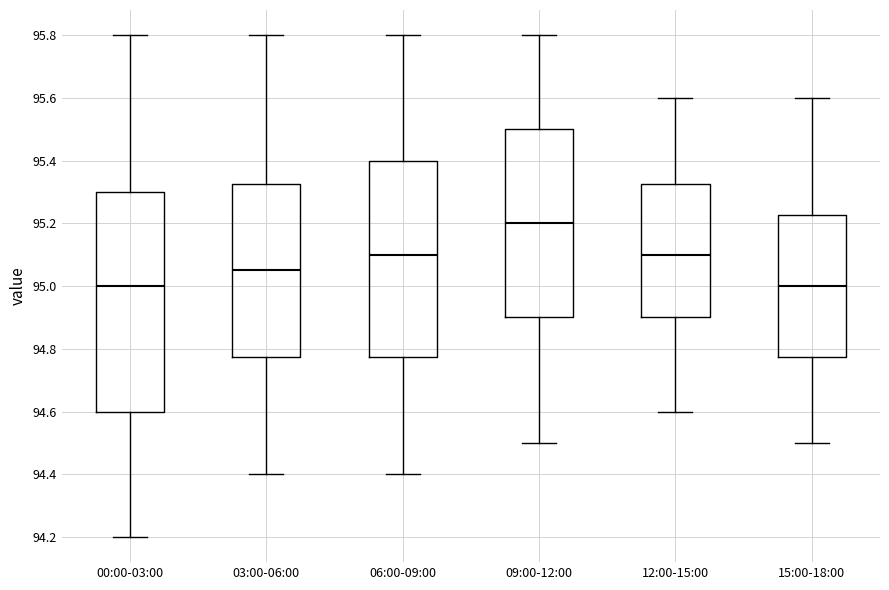

Where does the upper whisker of the box for 12:00-15:00 end on the y-axis? The values are not printed on the chart, so give them approximately, as read against the axis.

95.60